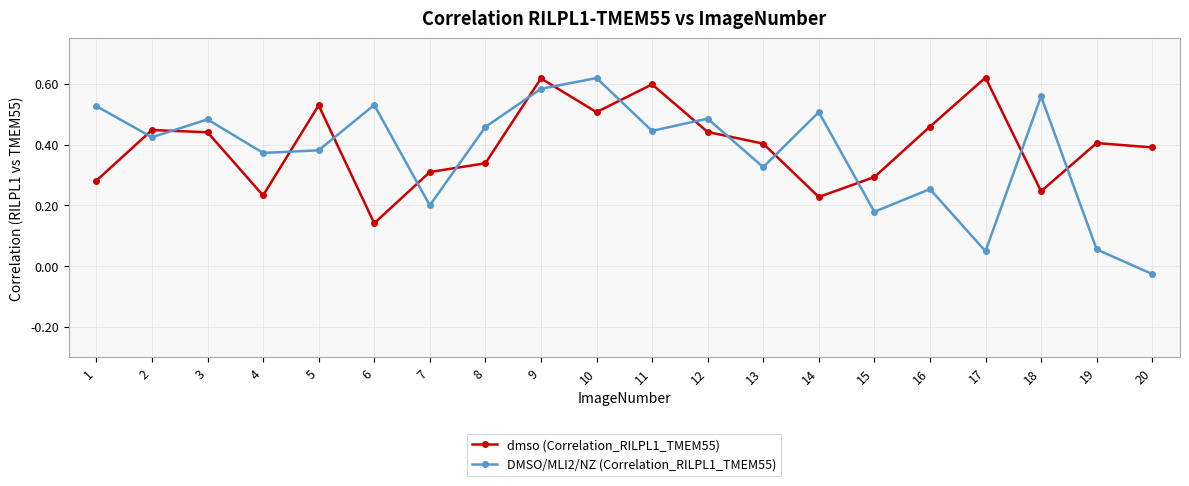

Which series has the largest range (max minus min)?

DMSO/MLI2/NZ (Correlation_RILPL1_TMEM55)